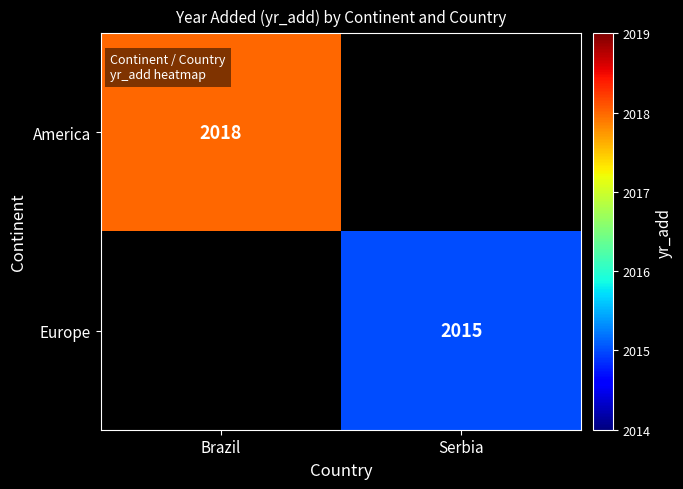

The Europe series shows 2015 at Serbia. True or false?

True